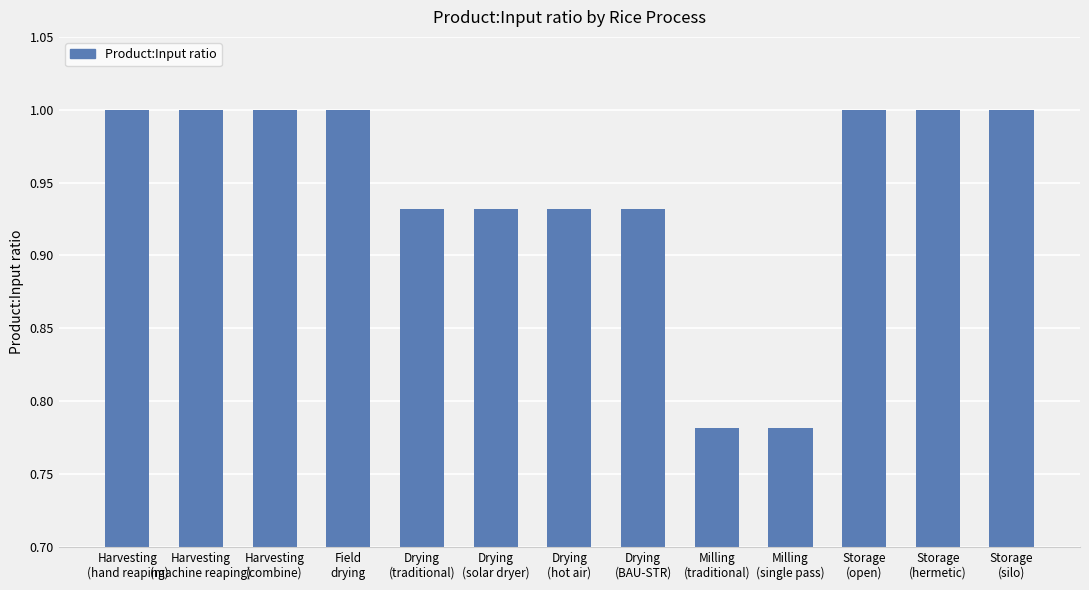

What is the value of the 2nd bar from the left?

1.0